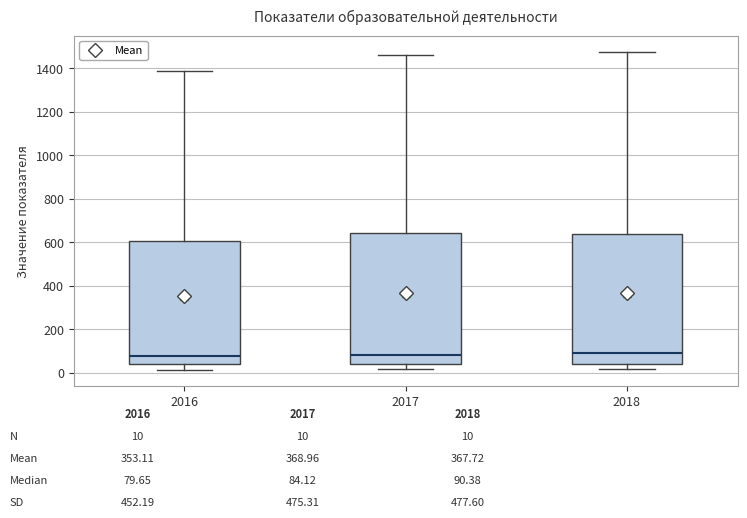

Reading left to right, transcribe this box plot: for each box, give where its median line is, the range the box spans, and where its two whiskers end, as read against the y-axis. The values are not printed on the chart, so give them approximately, as read against the axis.

2016: median 80, box 40 to 600, whiskers 20 to 1380
2017: median 80, box 40 to 640, whiskers 20 to 1460
2018: median 100, box 40 to 640, whiskers 20 to 1480